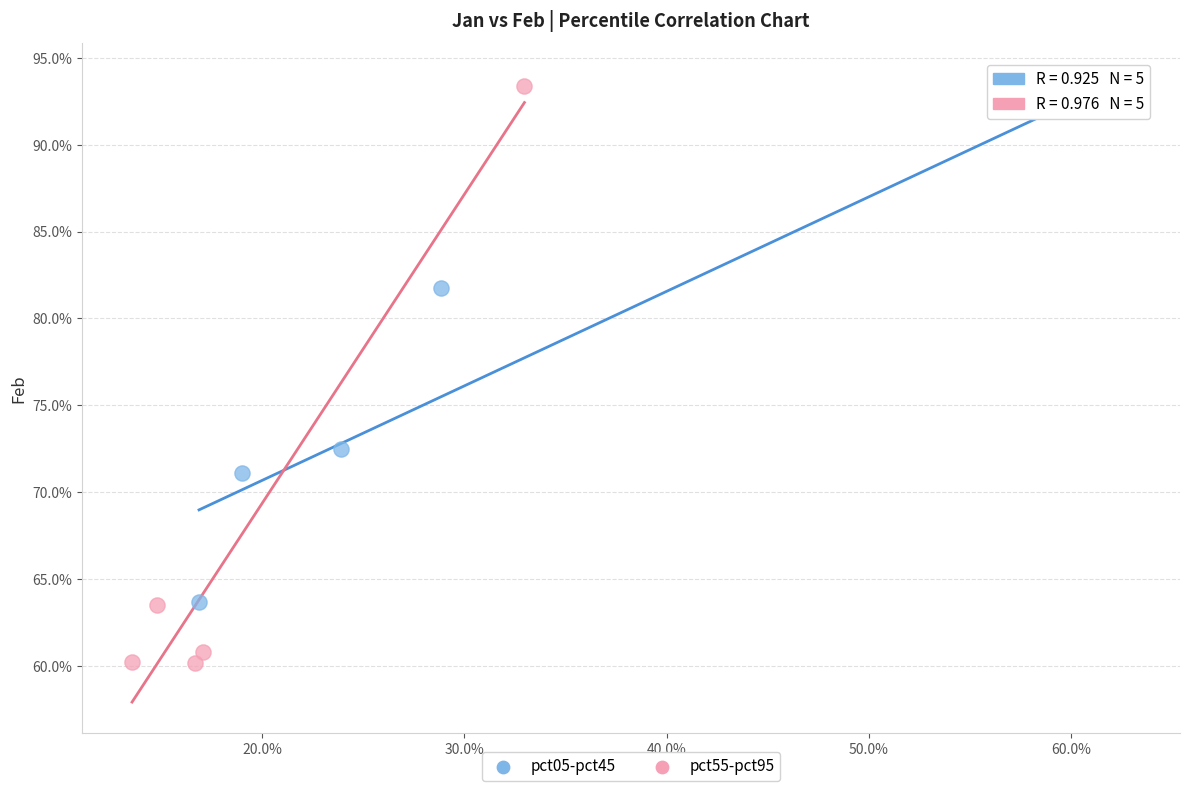

Which series contains the highest Y value?

pct55-pct95